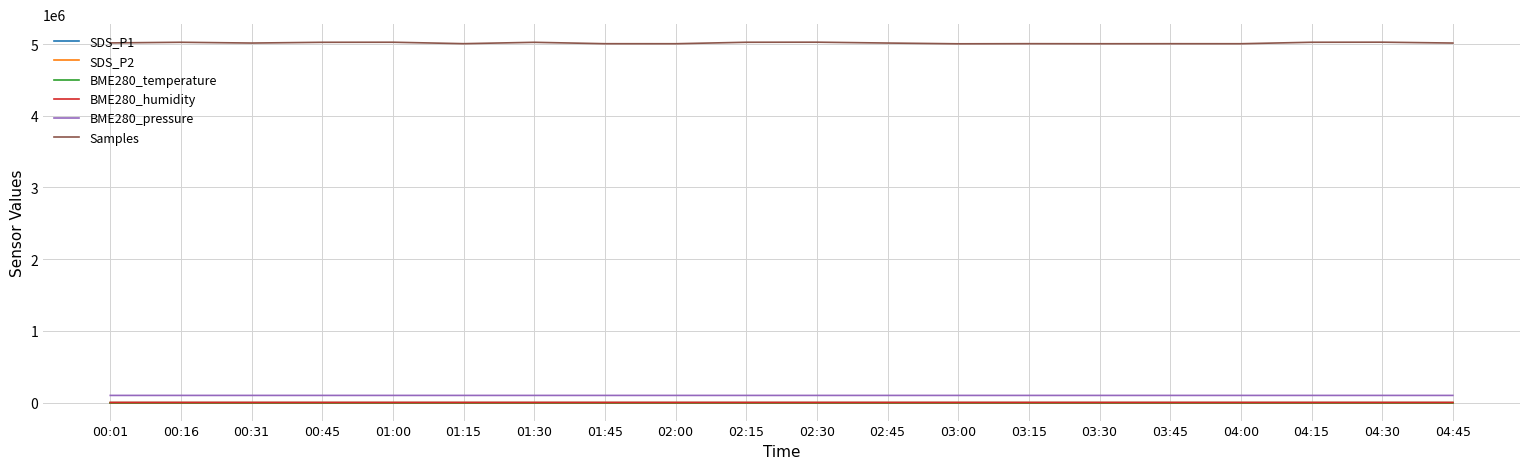

True or false: BME280_pressure and SDS_P2 intersect in this chart.

False